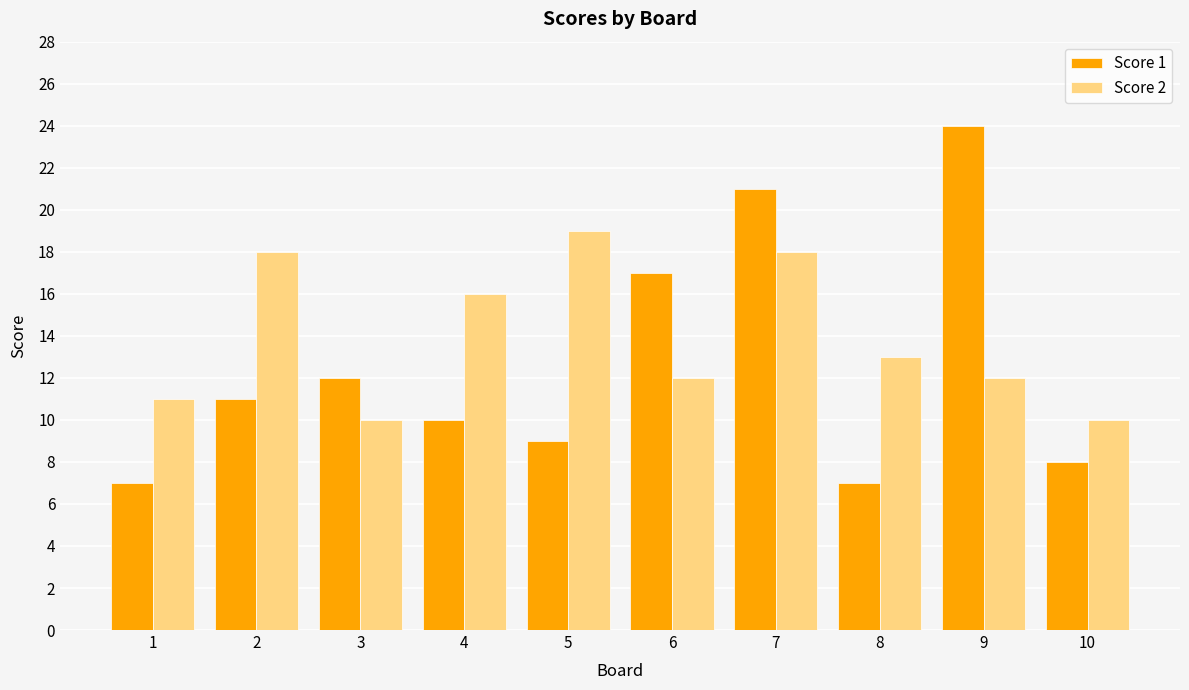

Count the number of categories in the chart.

10